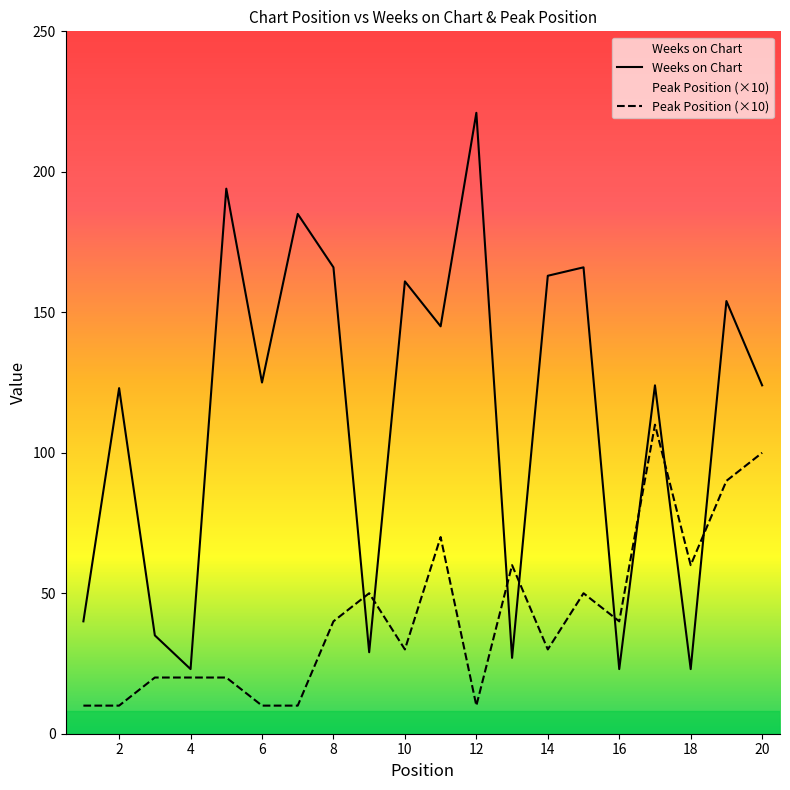

Is it true that Peak Position equals 80 at 9?

False